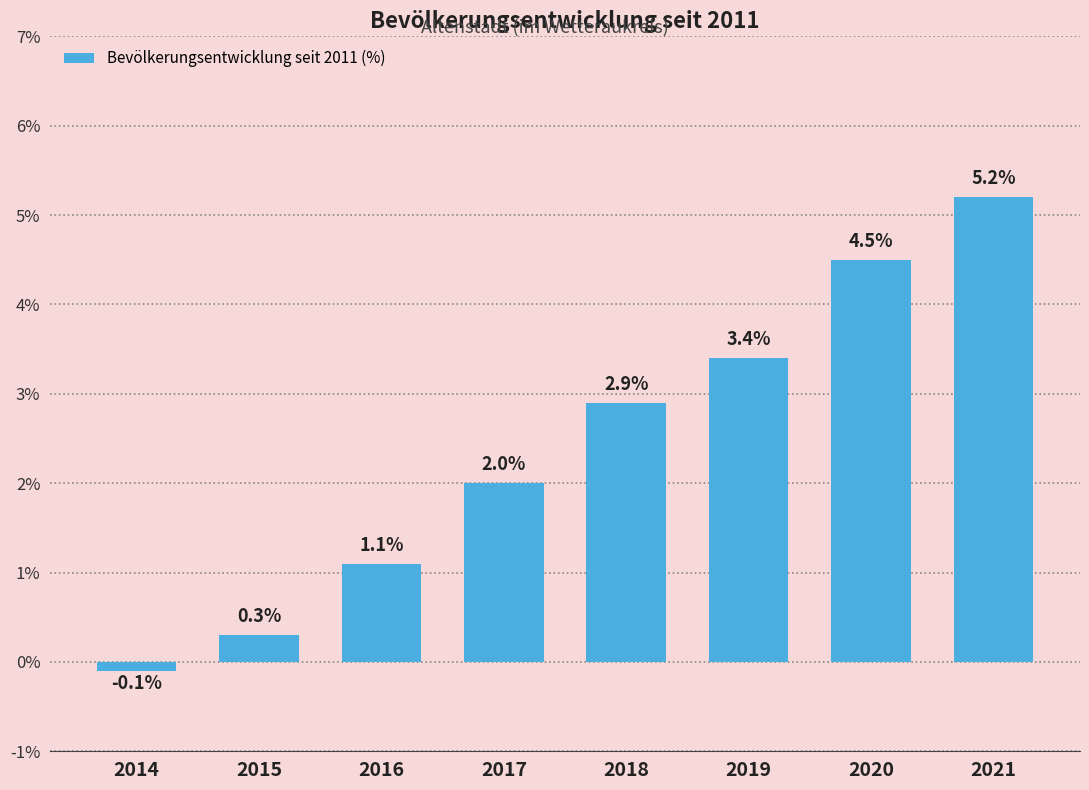

What is the minimum value shown in the chart?

-0.1